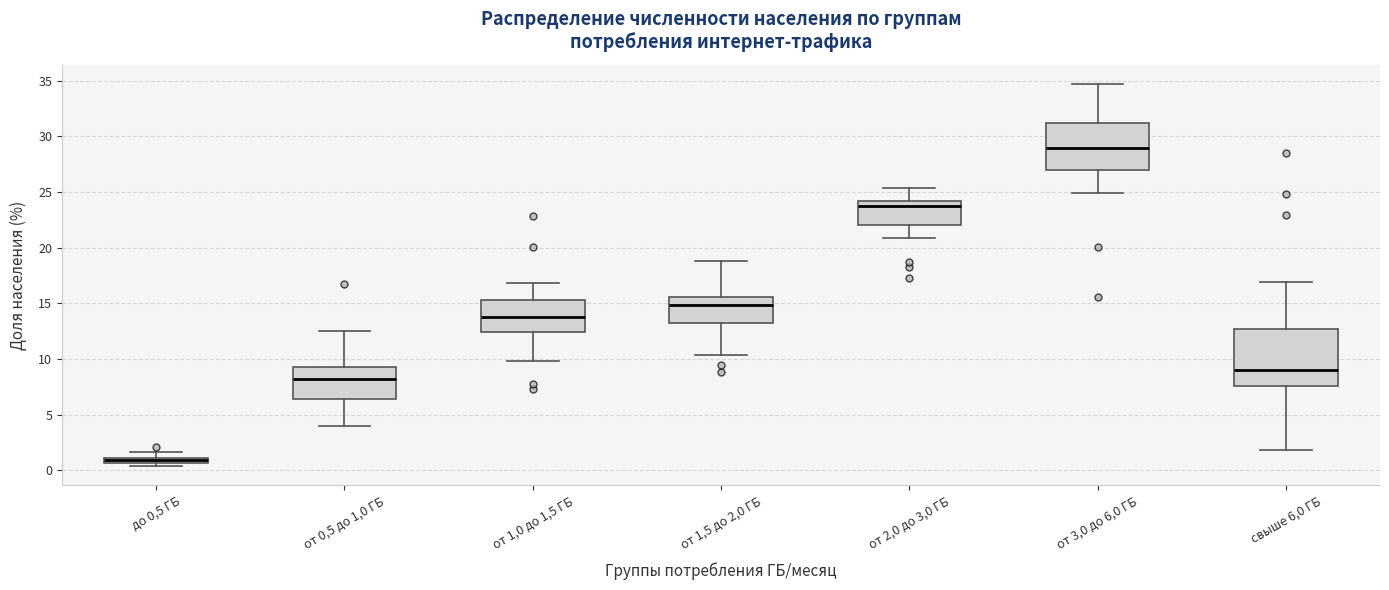

Which box has the lowest median line?

до 0,5 ГБ